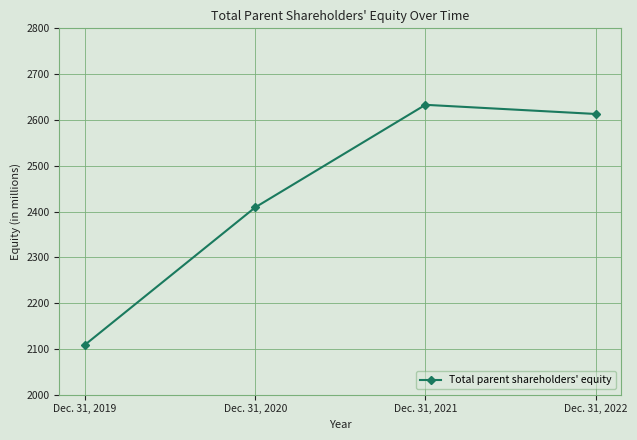

The chart shows a value of 2633 at Dec. 31, 2021. True or false?

True